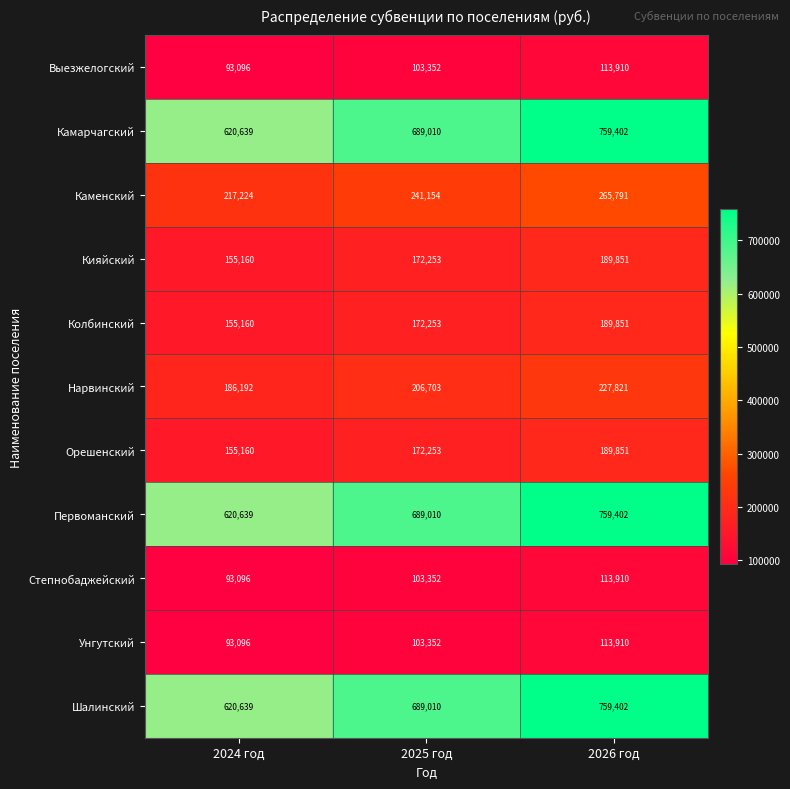

True or false: Унгутский has a value of 103352 at 2025 год.

True